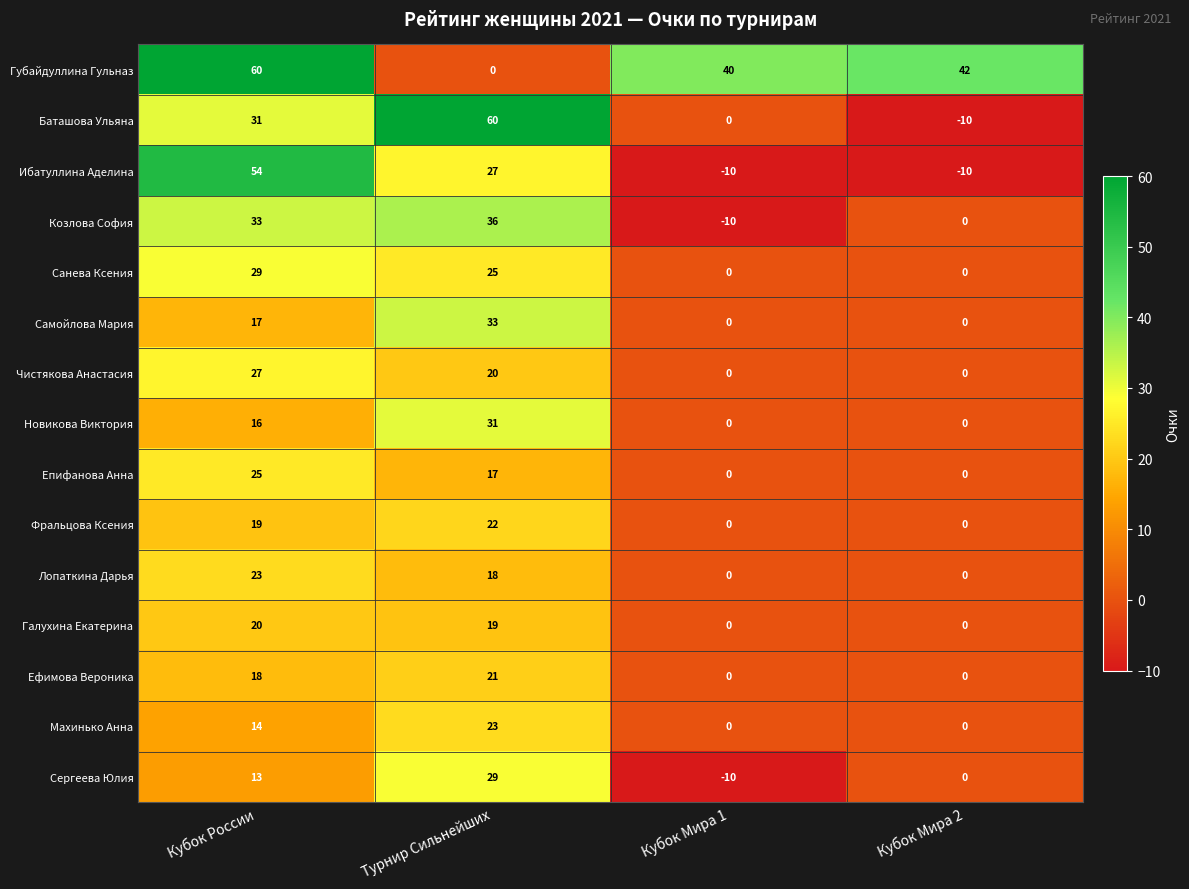

The value of Новикова Виктория at Турнир Сильнейших is 6. True or false?

False